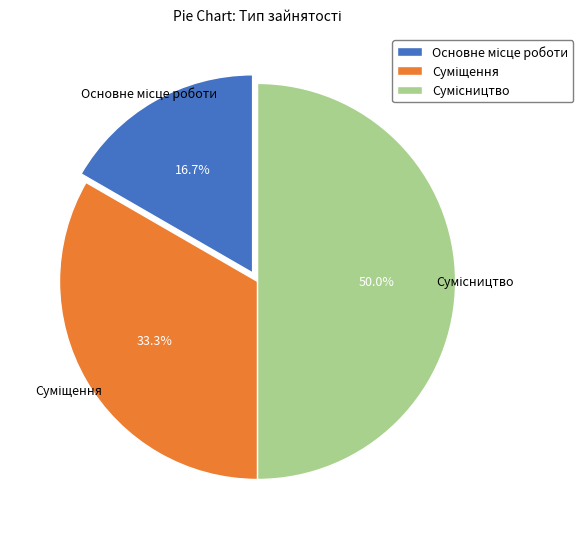

What is the smallest slice in the pie chart?

Основне місце роботи